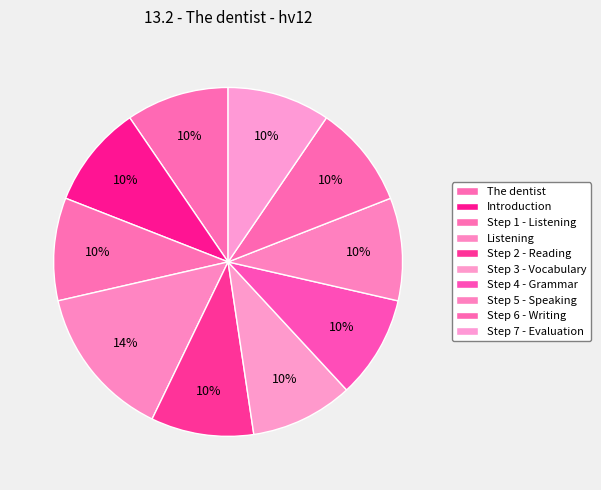

Count the number of slices in the pie.

10